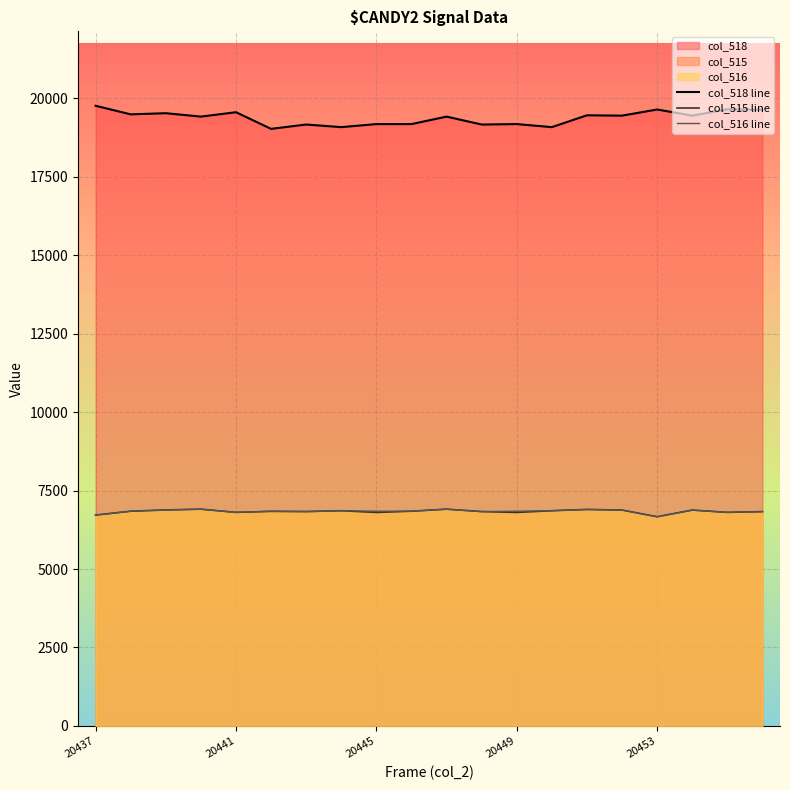

What are all the series names shown in the legend?

col_518 line, col_515 line, col_516 line